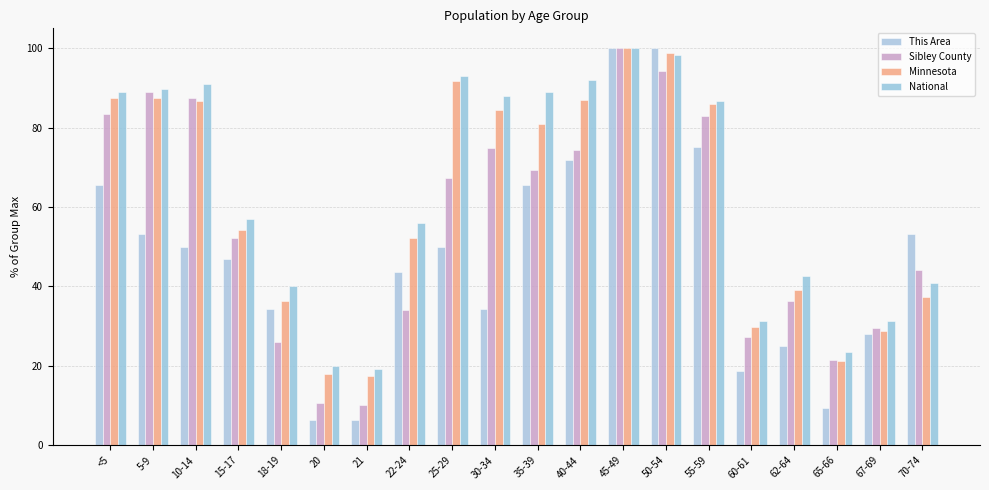

True or false: Minnesota has a value of 87.5 at <5.

True